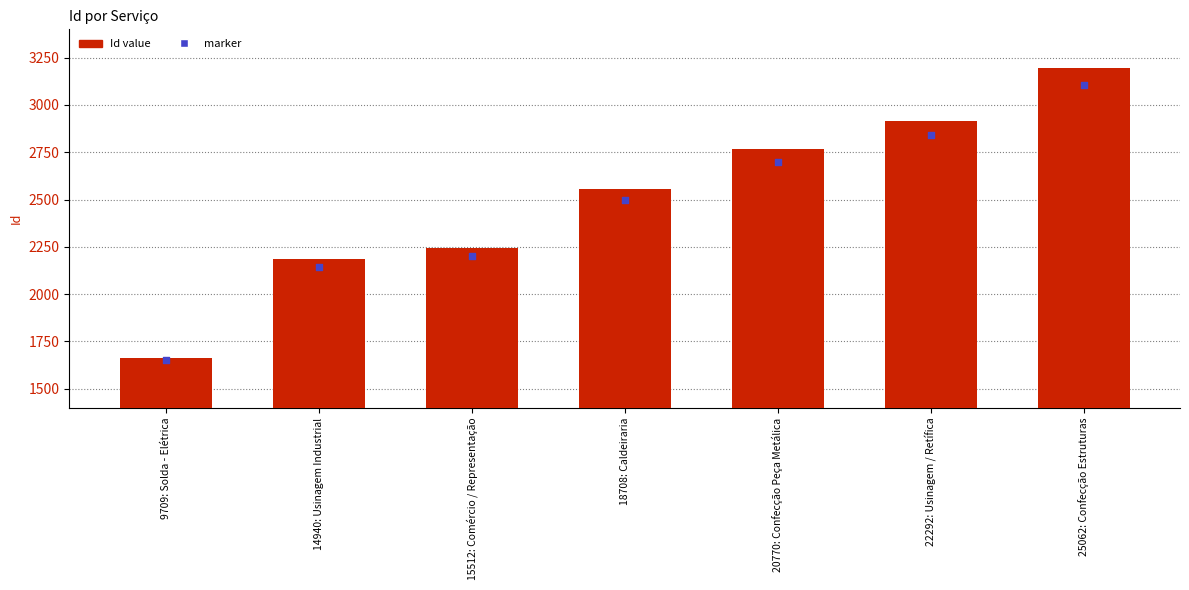

Which series has the largest total across all categories?

Id